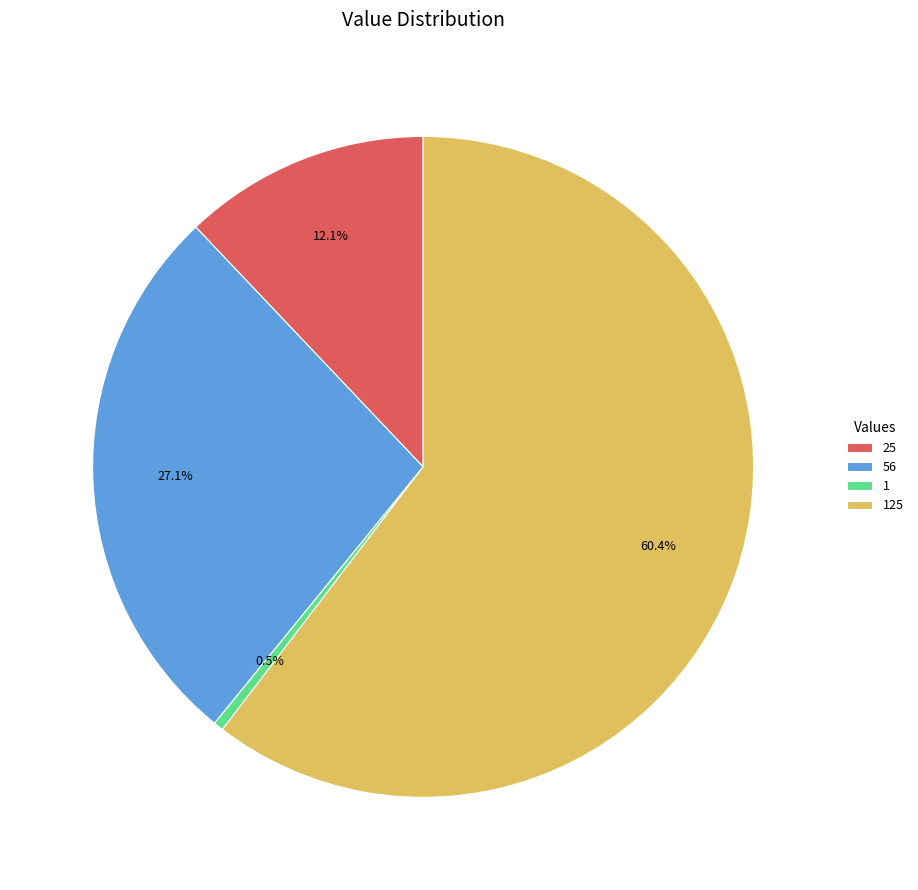

What percentage is NOT represented by 25?

87.9%